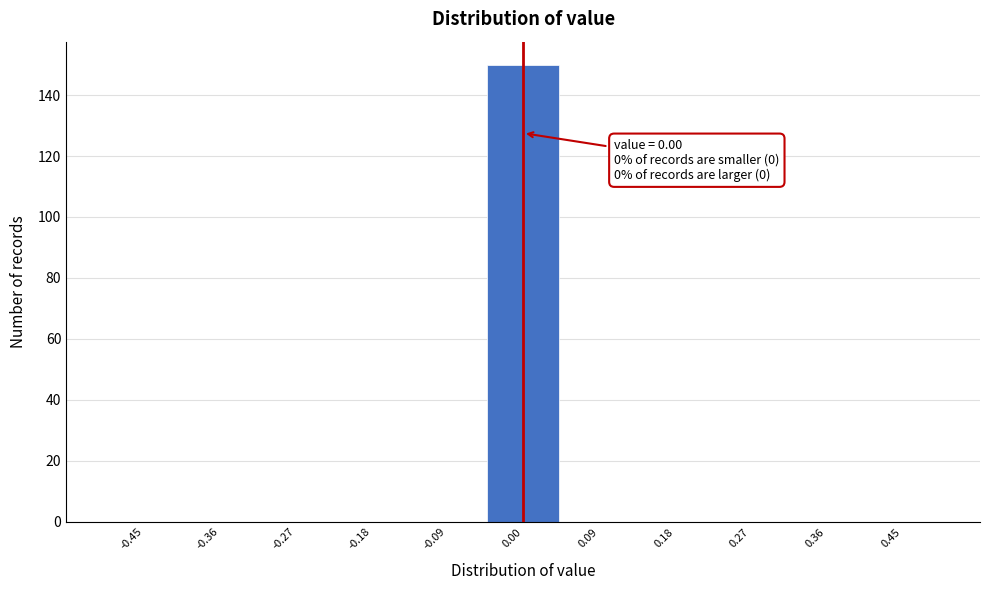

Over which range of the x-axis is the bar tallest?

-0.05 to 0.05